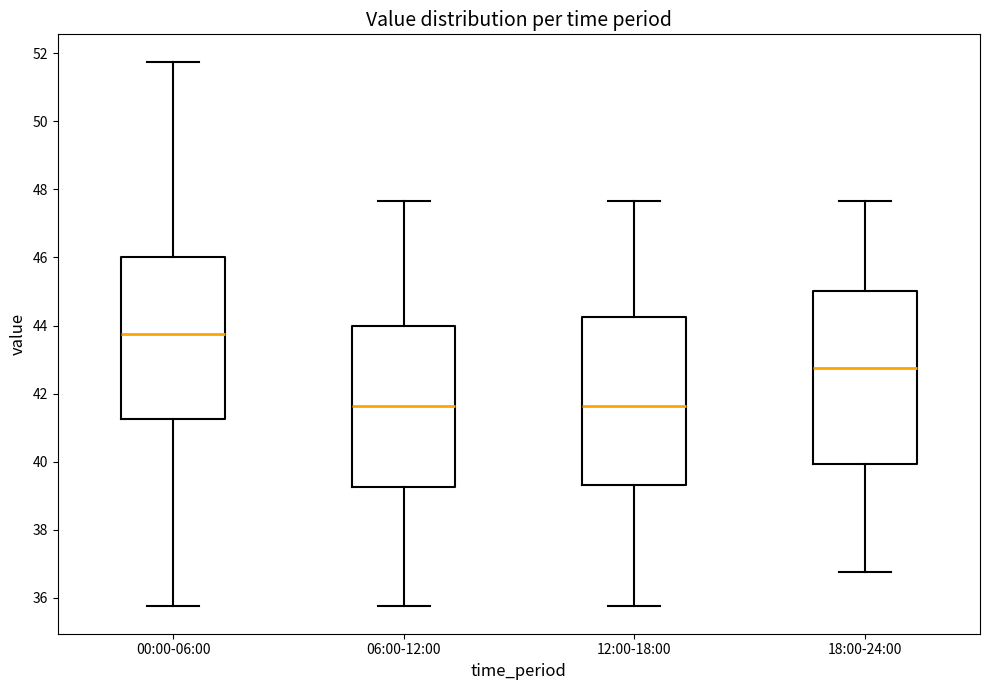

Where does the lower whisker of the box for 00:00-06:00 end on the y-axis? The values are not printed on the chart, so give them approximately, as read against the axis.

35.8